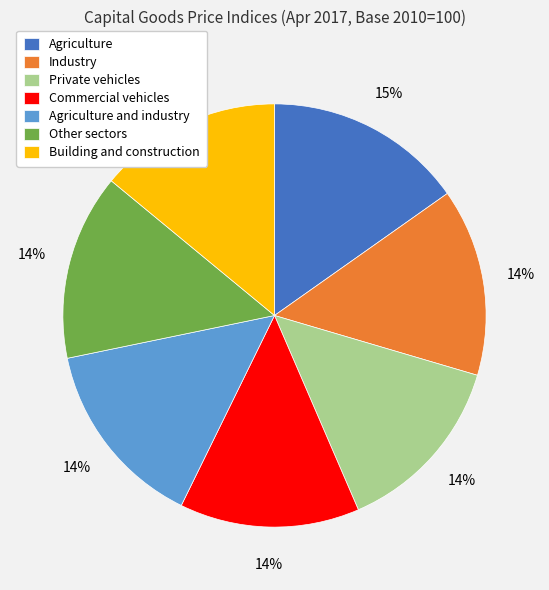

What percentage is the Building and construction slice, to the nearest percent?

14%